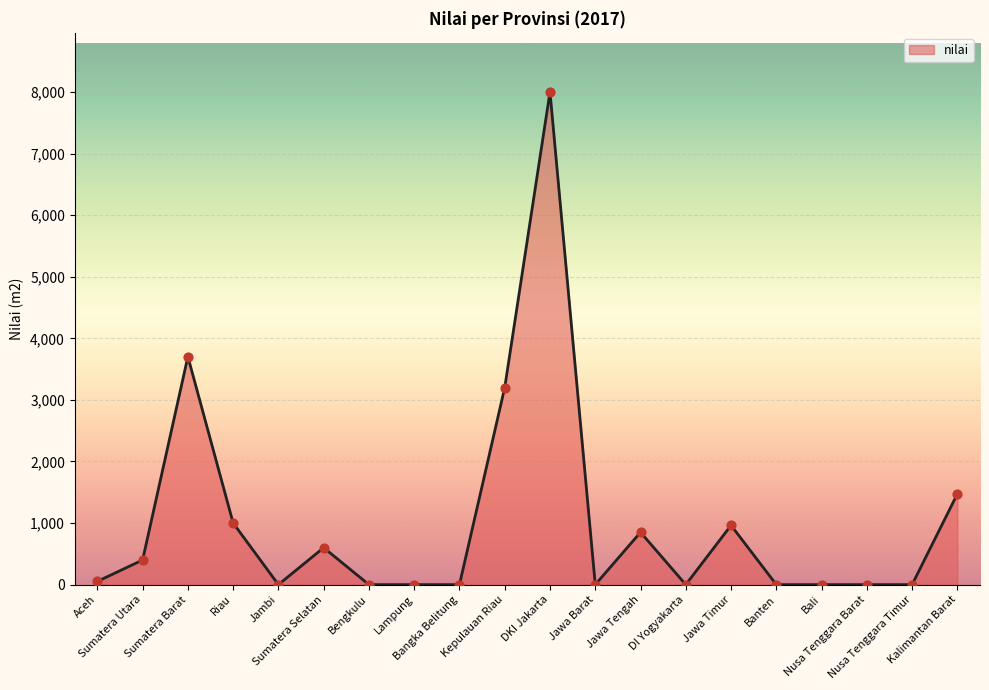

Which has a higher value, DKI Jakarta or Kalimantan Barat?

DKI Jakarta